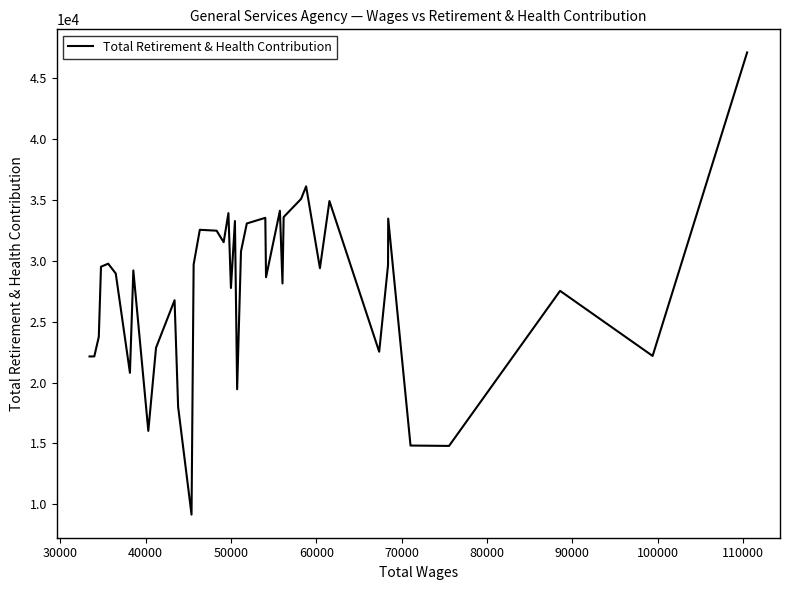

What is the smallest value displayed?

9153